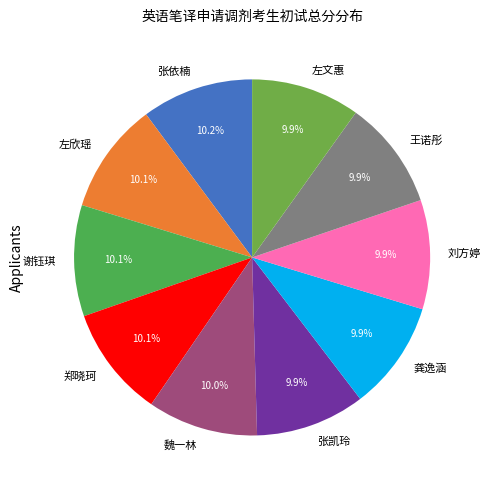

Do 王诺彤 and 张凯玲 together represent more than half of the pie?

No